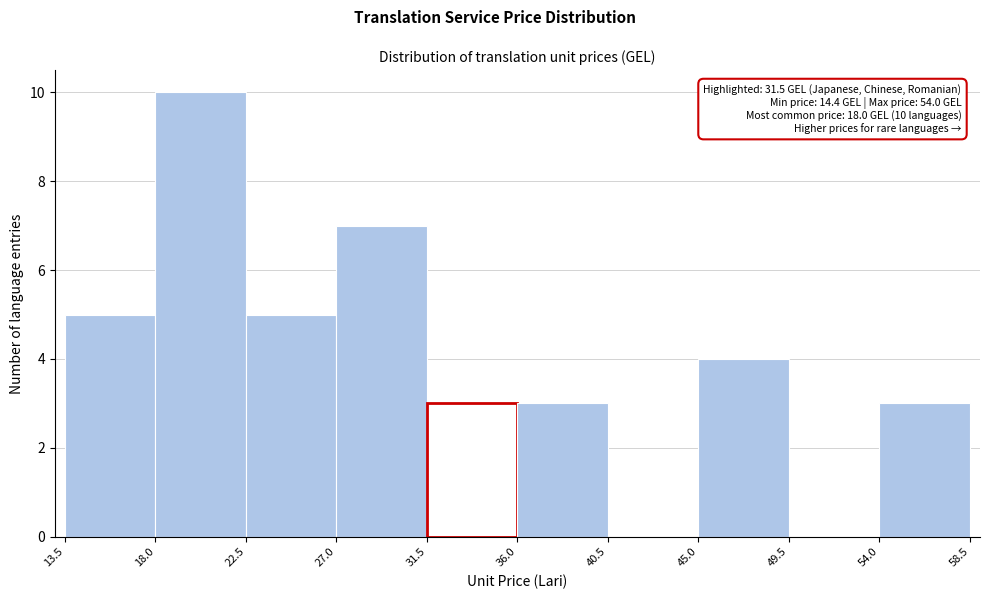

Over which range of the x-axis is the bar tallest?

18.0 to 22.5